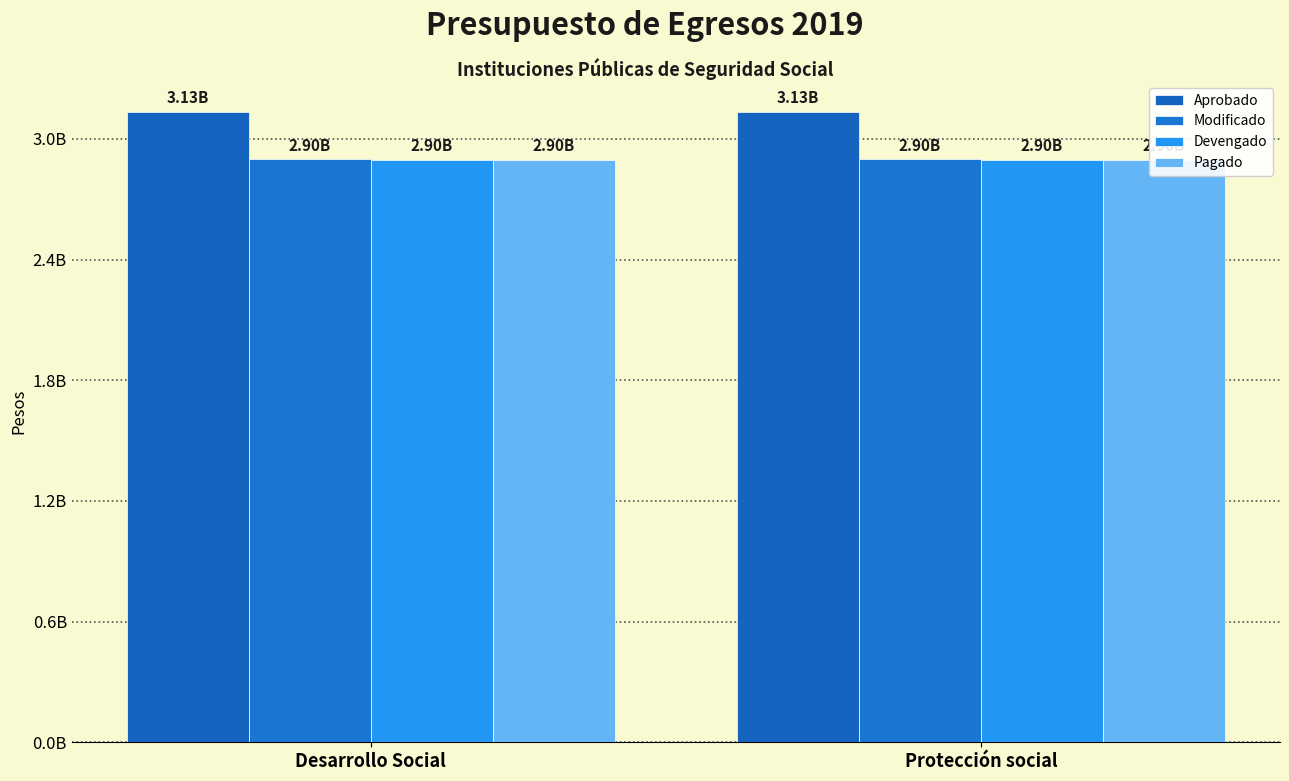

What is the minimum value for Devengado?

2897123813.7